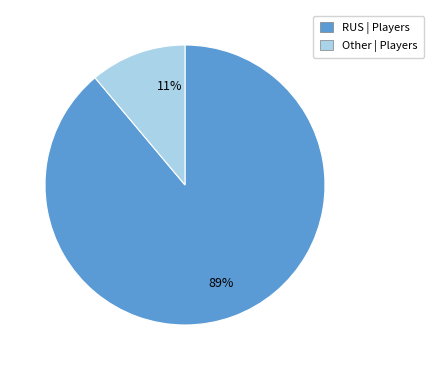

Count the number of slices in the pie.

2